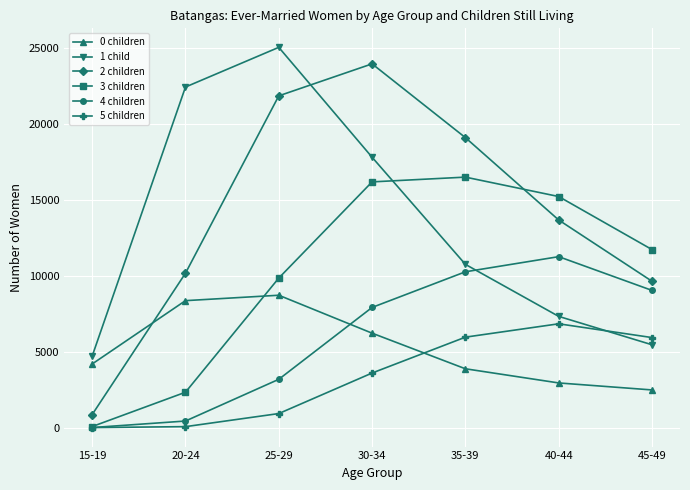

Does the chart have visible grid lines?

Yes